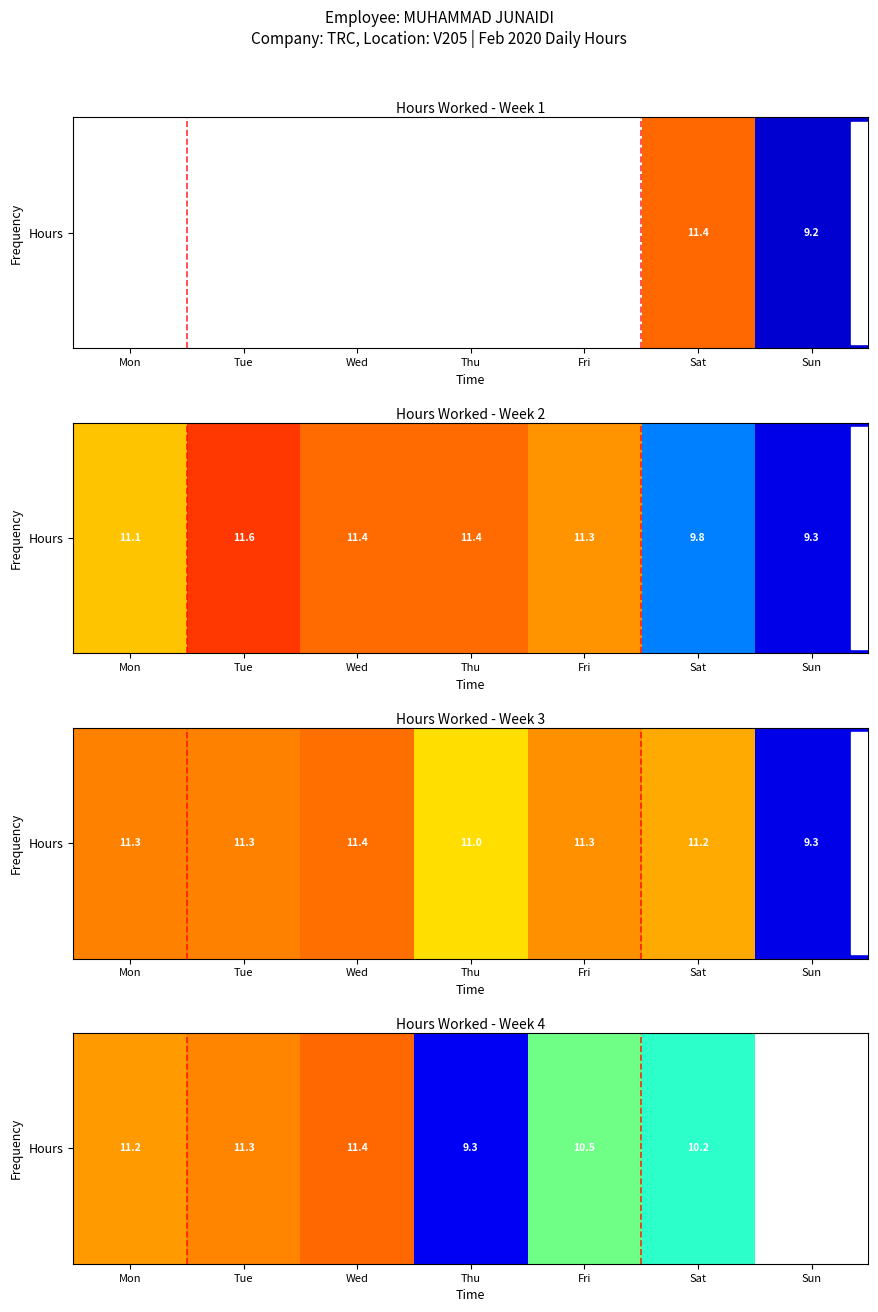

List the labels in order of value, smallest first.

Thu, Sat, Fri, Mon, Tue, Wed, Sun